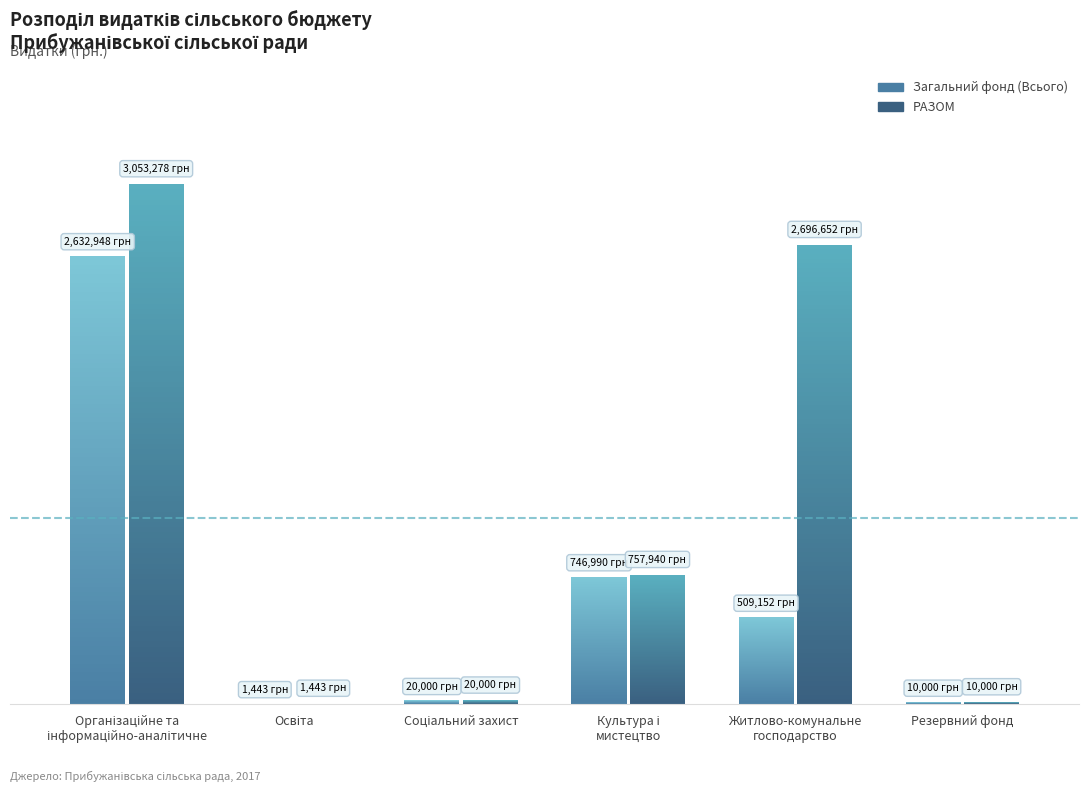

What is the sum of the Загальний фонд (Всього) values at Освіта and Соціальний захист?

21443